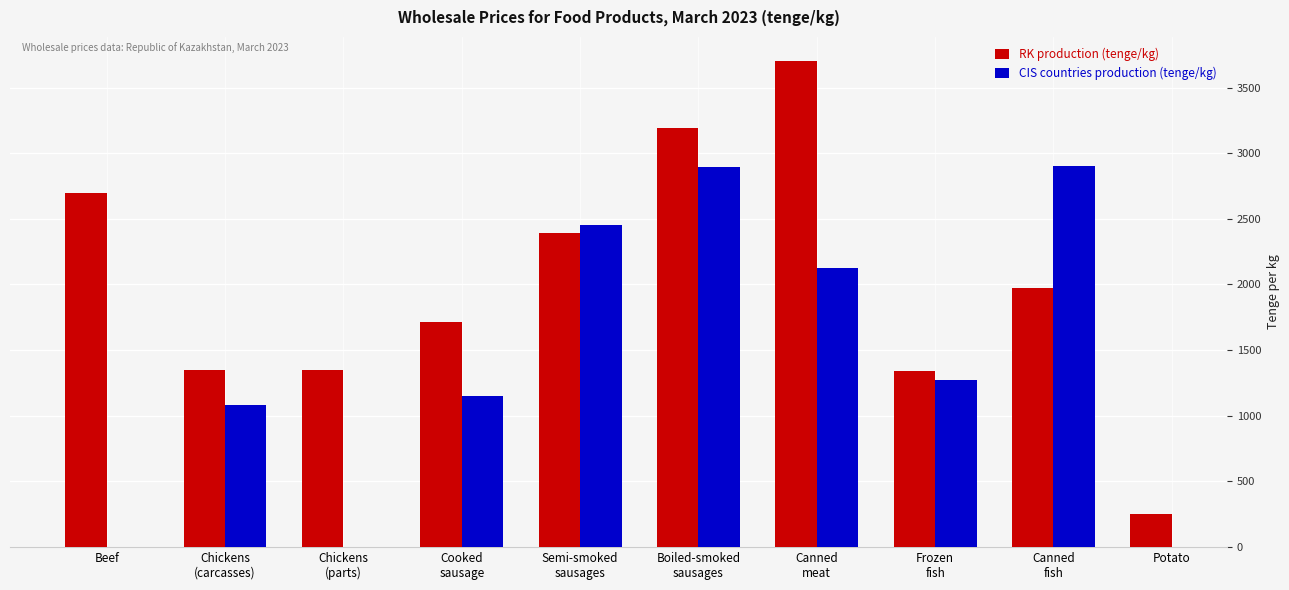

Which series has the widest spread of values?

RK production (tenge/kg)